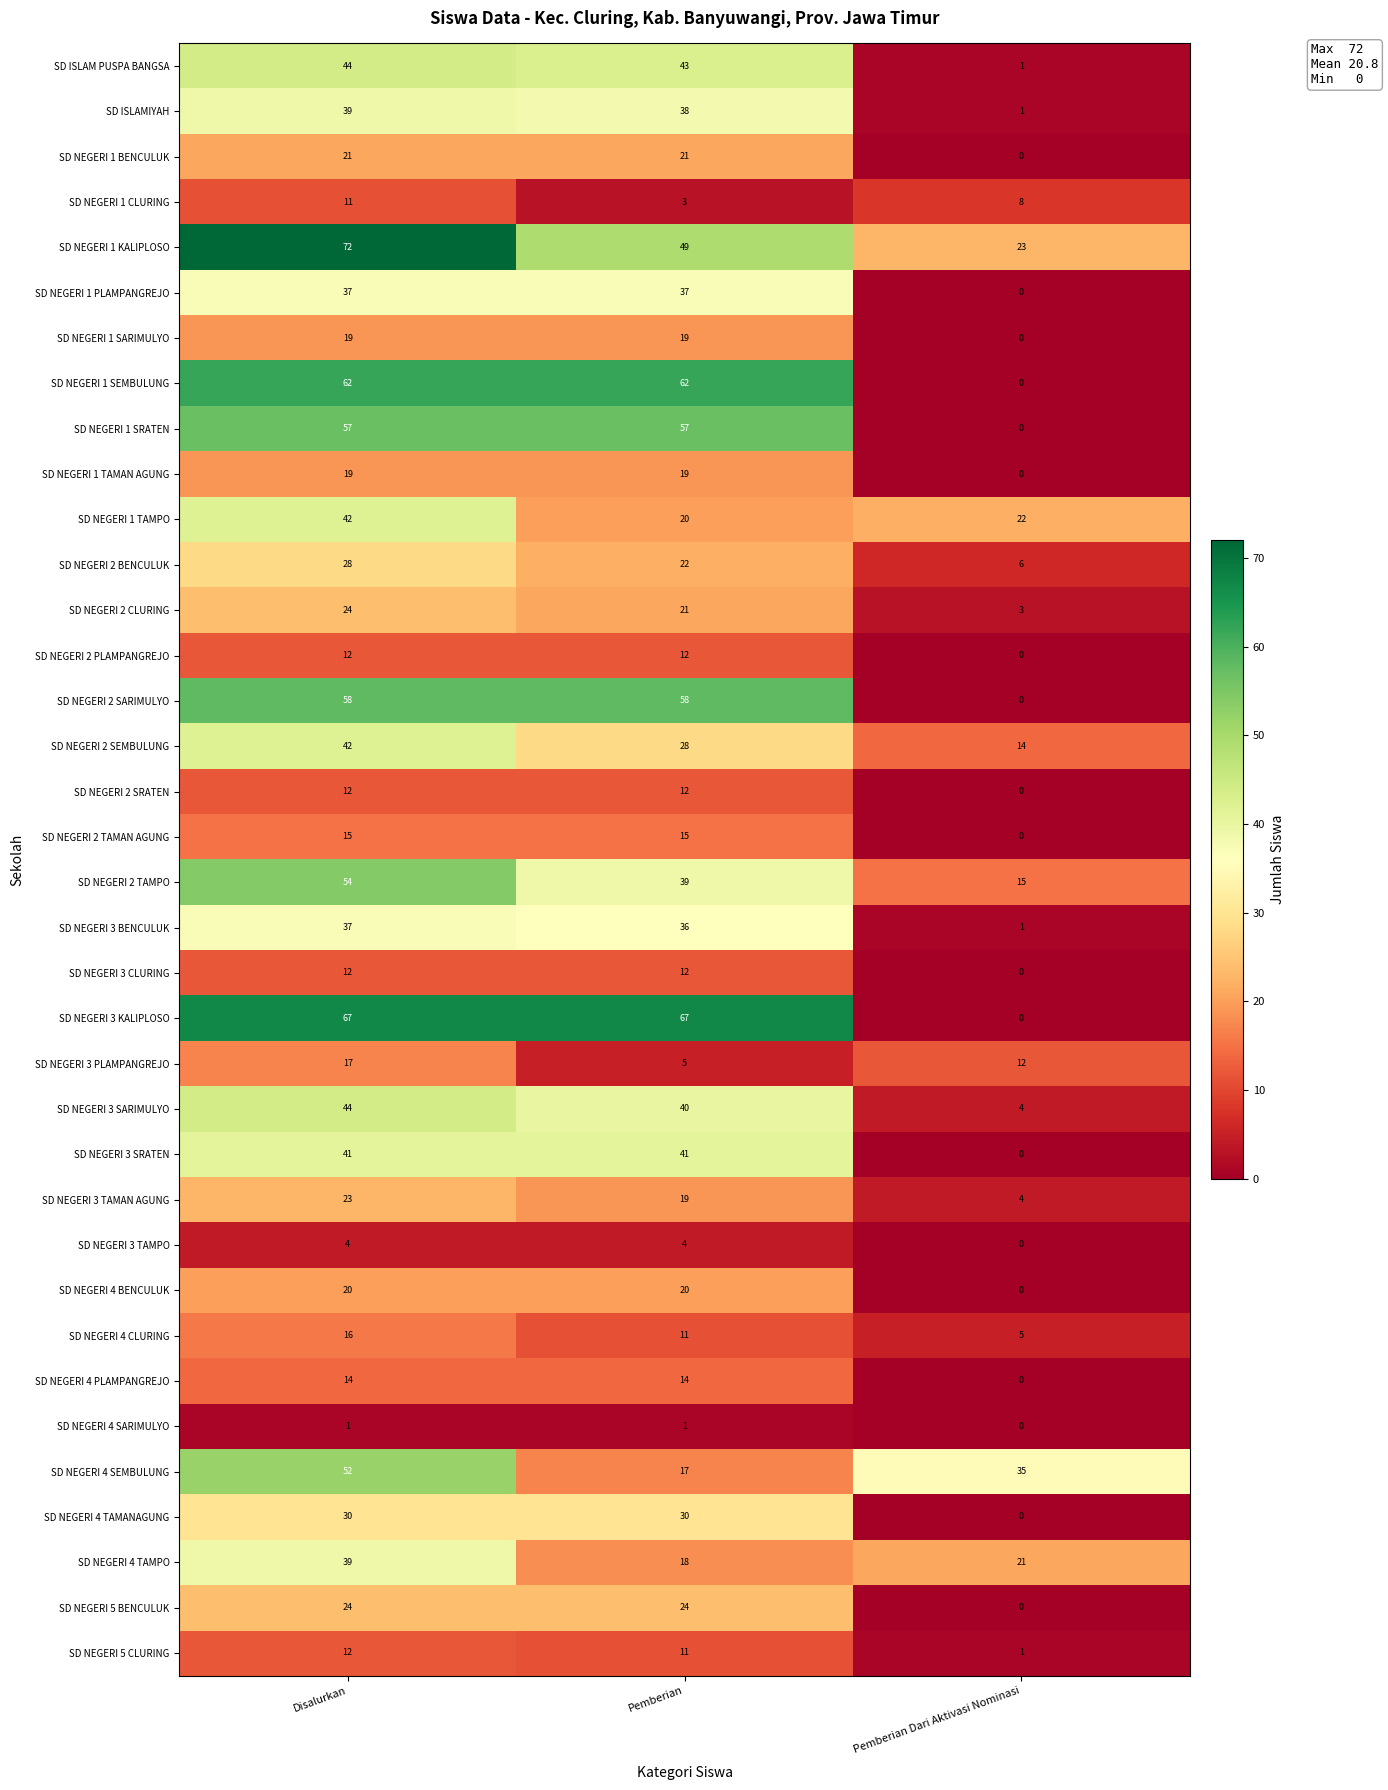

At which category is the sum across all series the highest?

Disalurkan